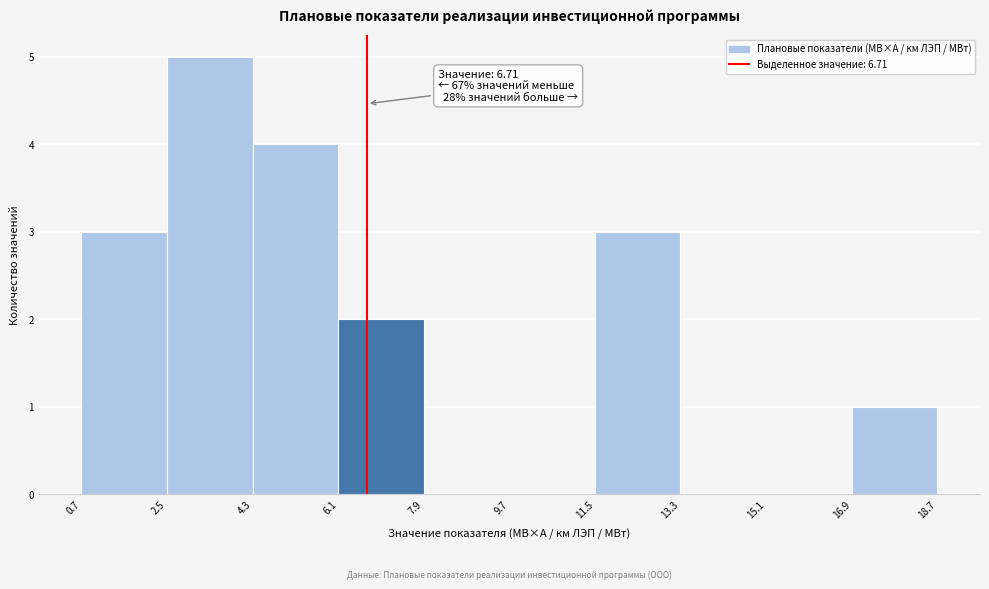

Over which range of the x-axis is the bar tallest?

2.5 to 4.3